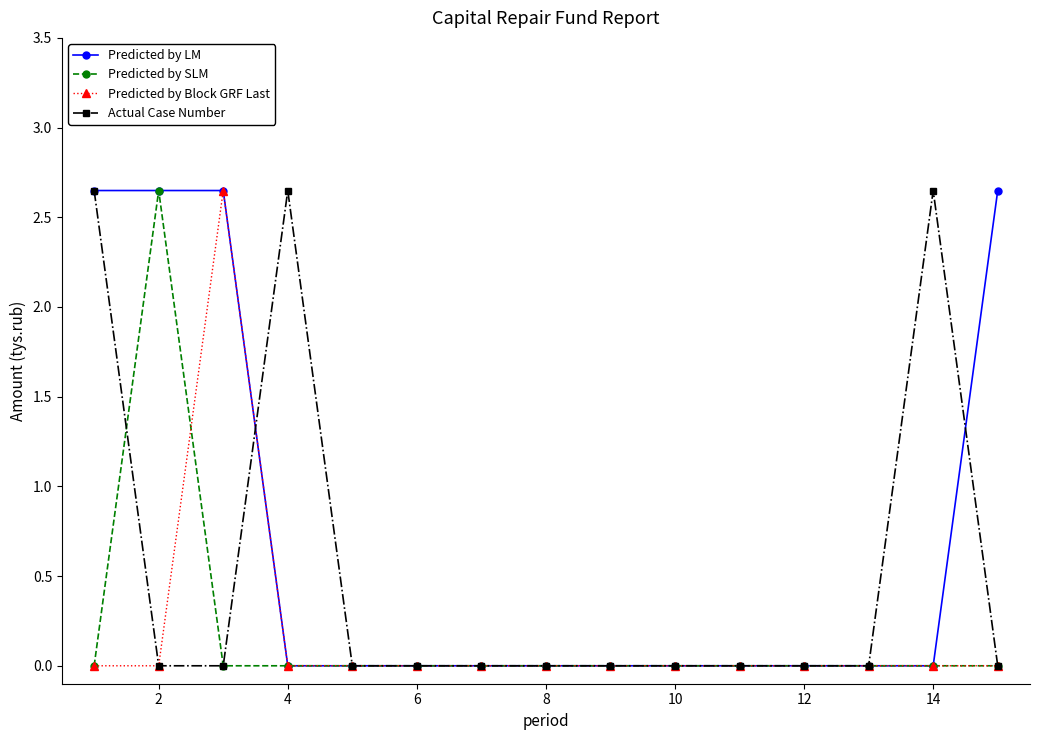

Which series has the largest total across all categories?

Predicted by LM